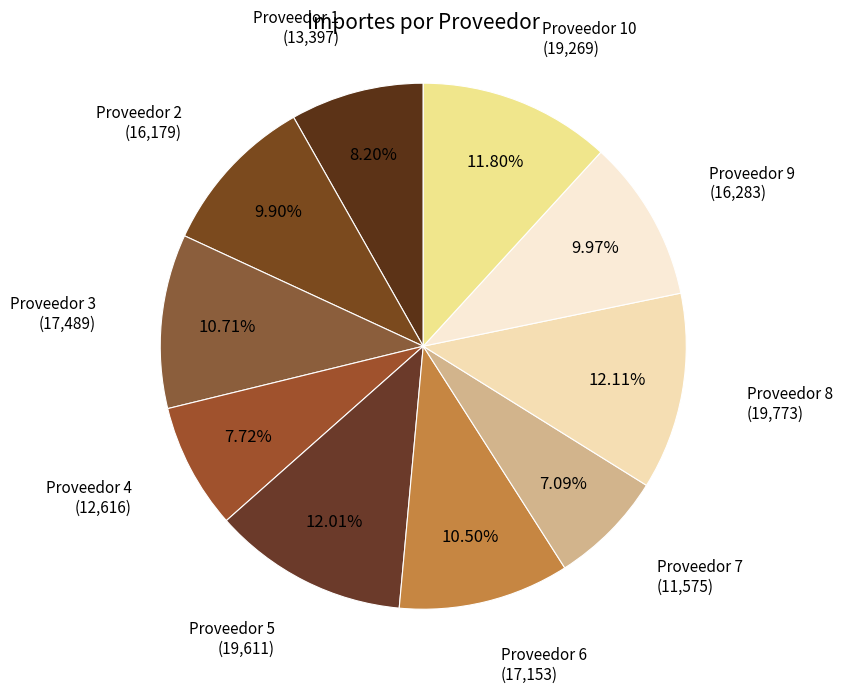

Count the number of slices in the pie.

10